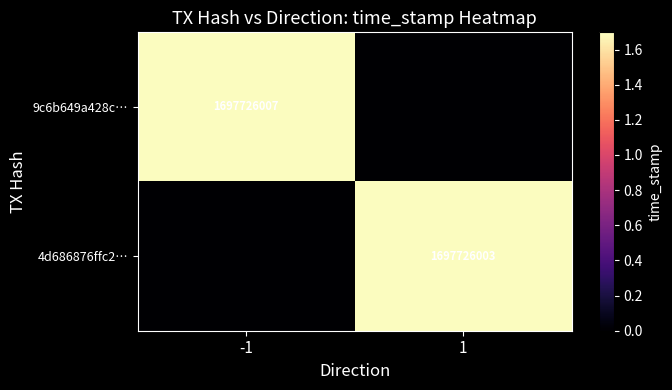

At how many categories does at least one series exceed 1528041617?

2